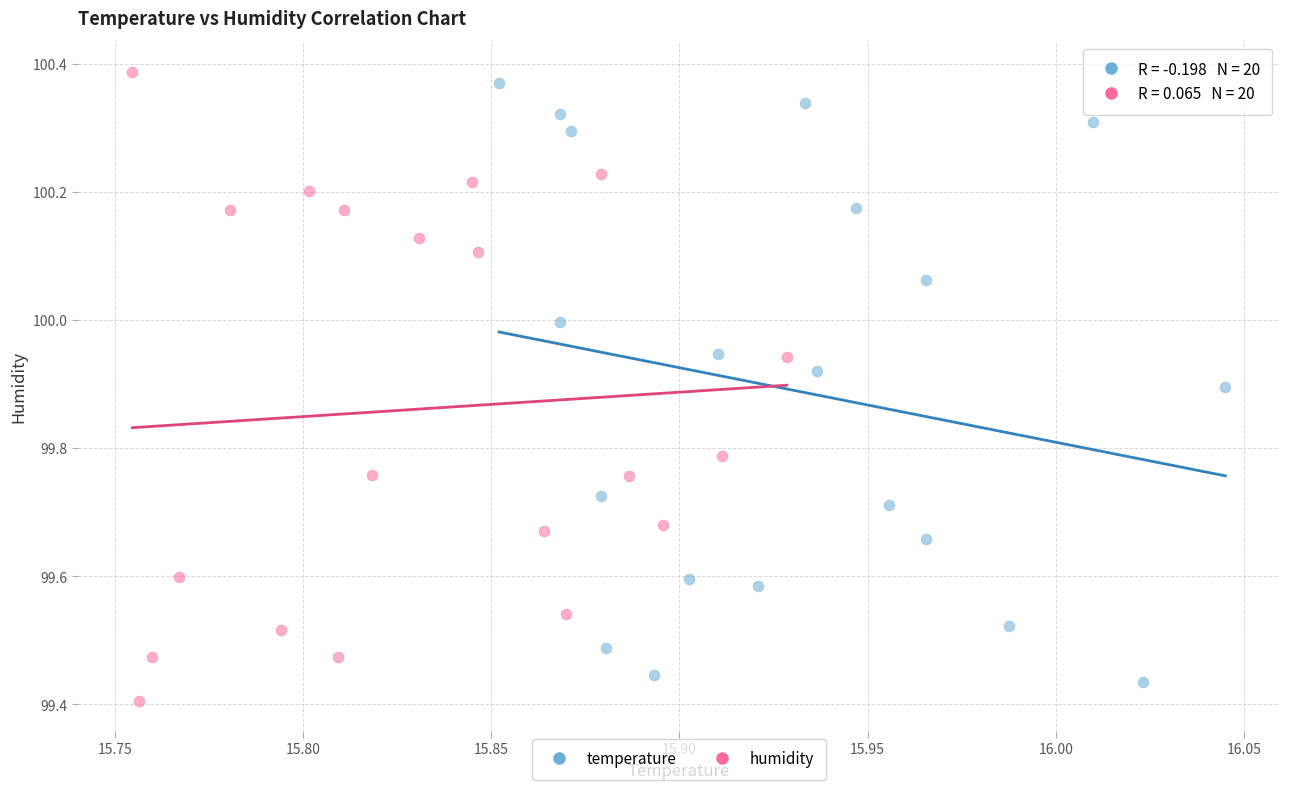

Which series reaches the maximum Y coordinate?

humidity